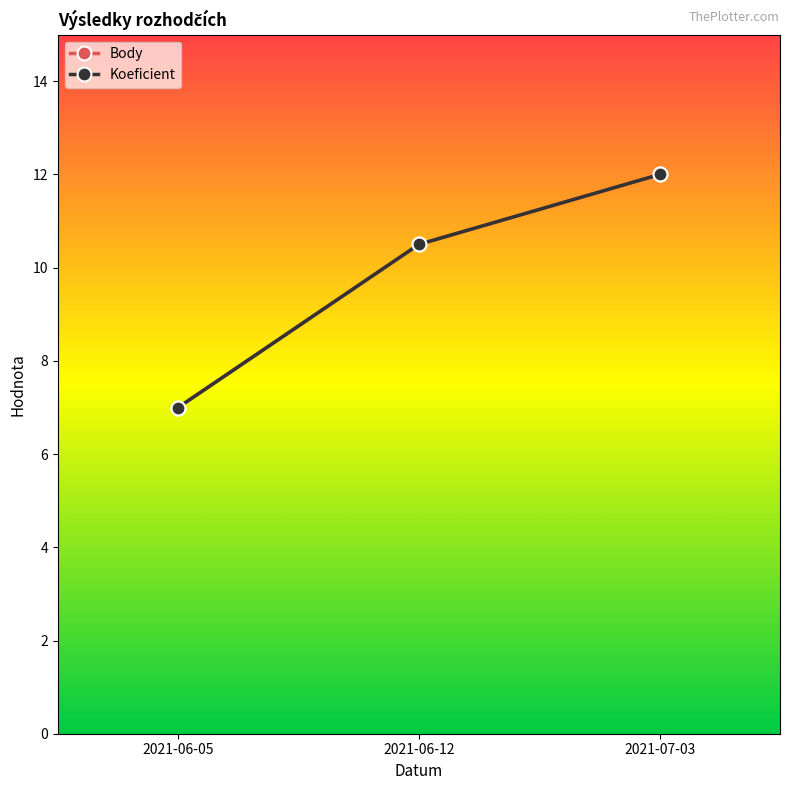

What is the total value across all series at 2021-06-12?

21.0